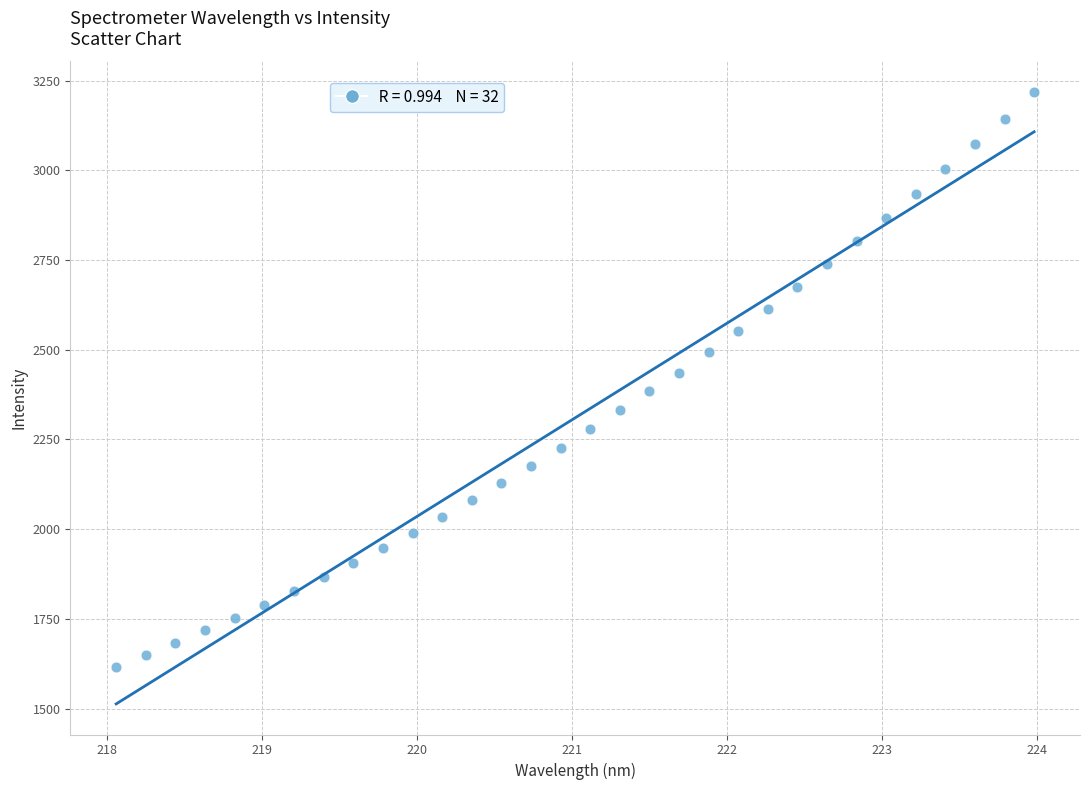

What is the range of X values (max minus min)?

5.9